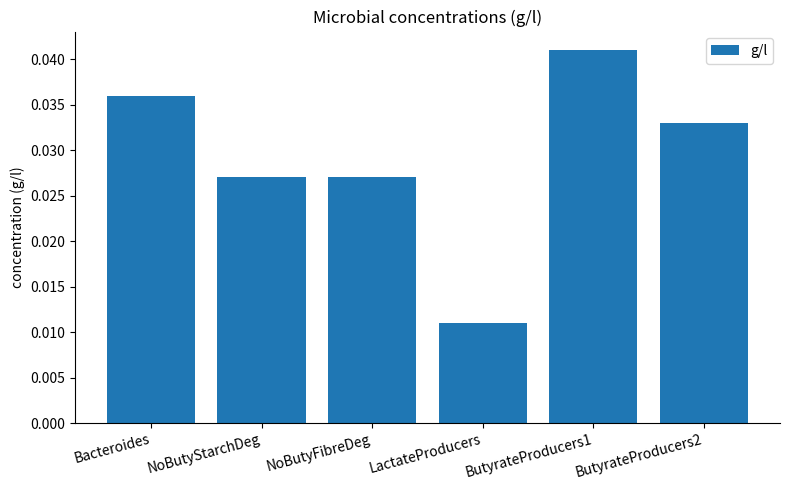

How many bars are there in total?

6